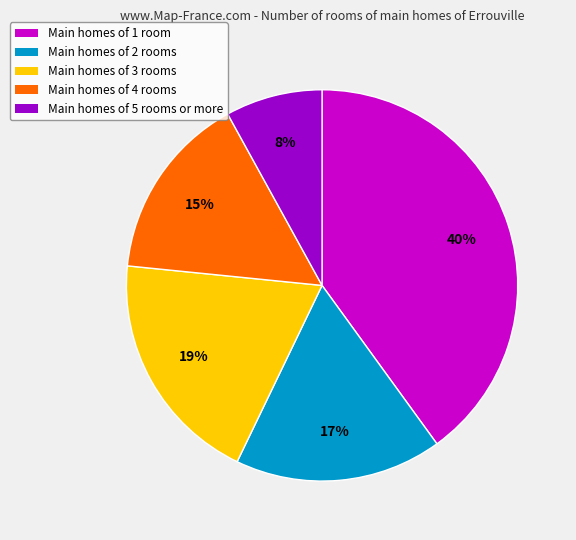

How many segments does this pie chart have?

5